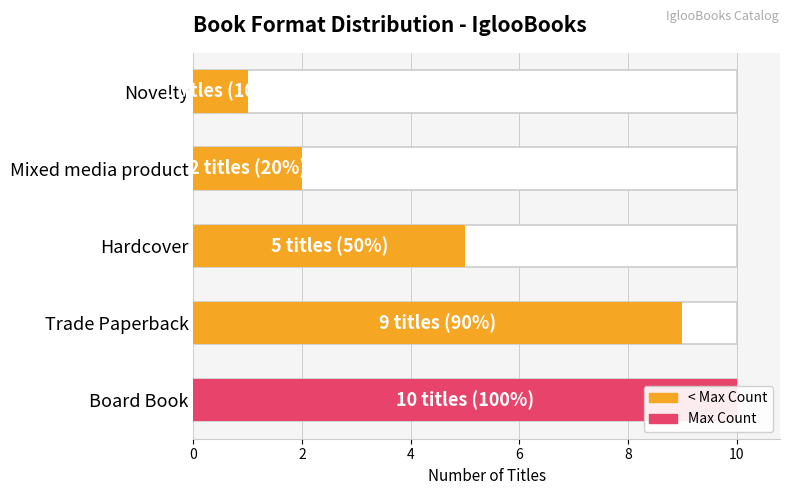

True or false: the data shows 3 at Mixed media product.

False